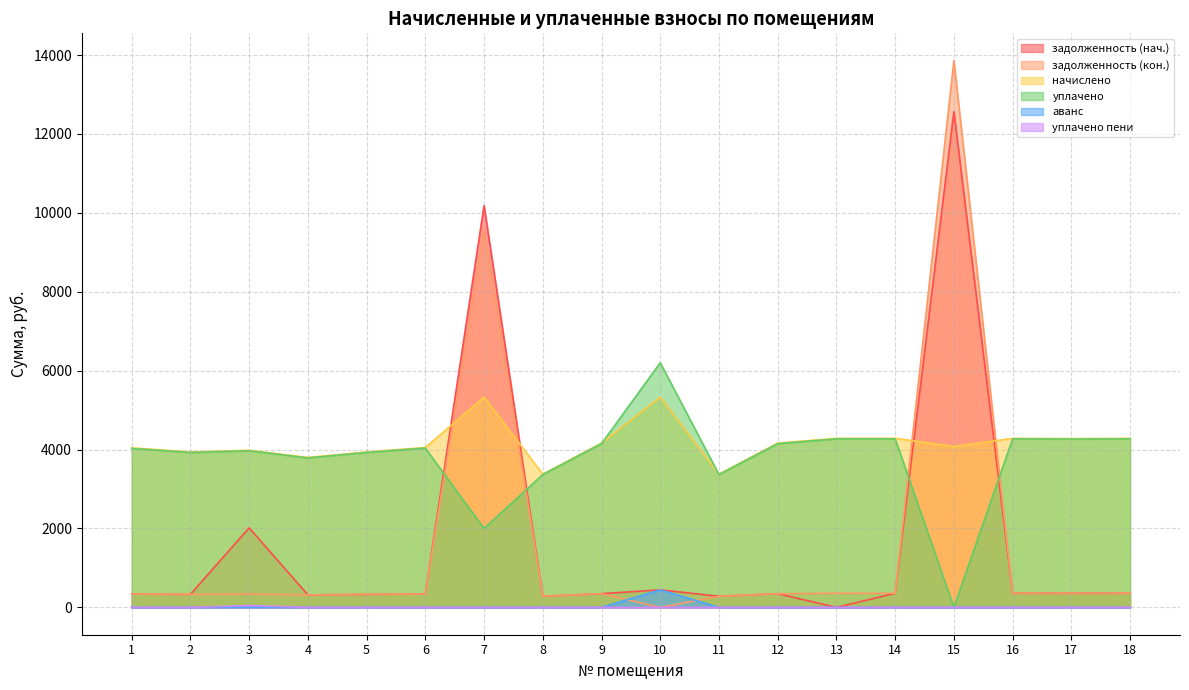

Does the chart have visible grid lines?

Yes